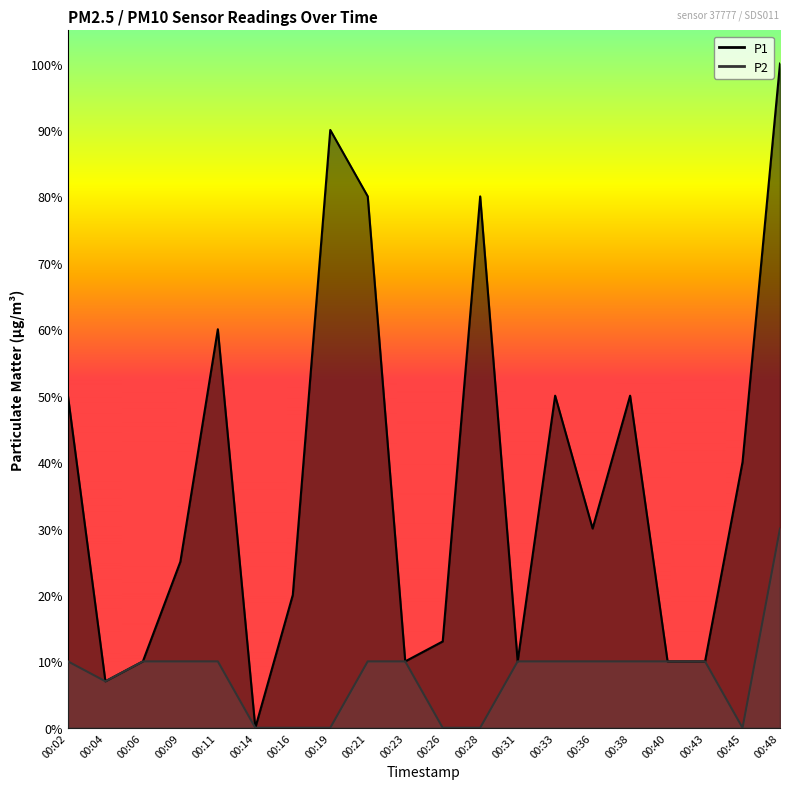

What value does the P1 series have at 00:38?

0.5